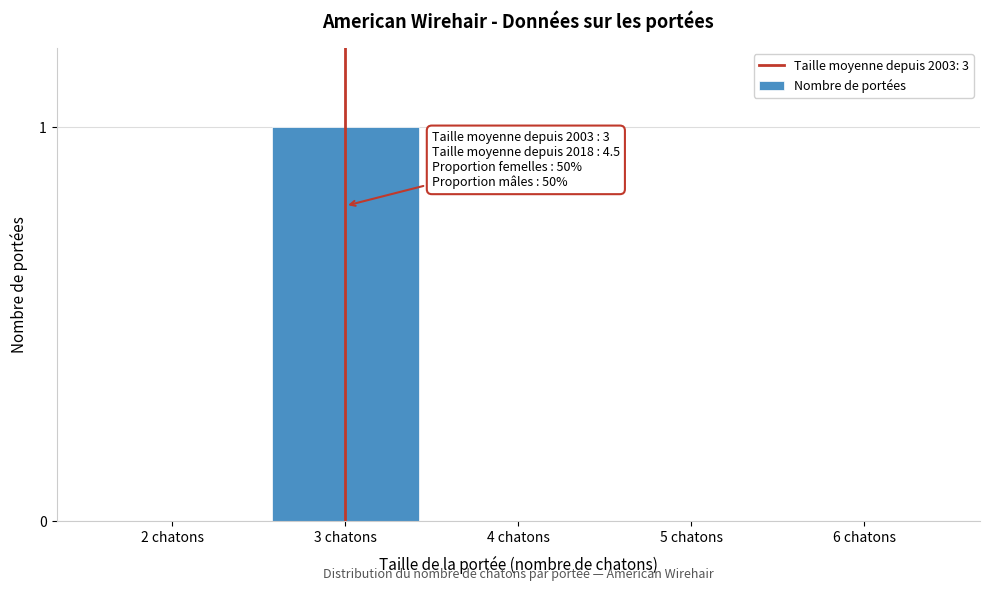

Reading right to left, what are all the values shown in this chart?

6 chatons=0	5 chatons=0	4 chatons=0	3 chatons=1	2 chatons=0